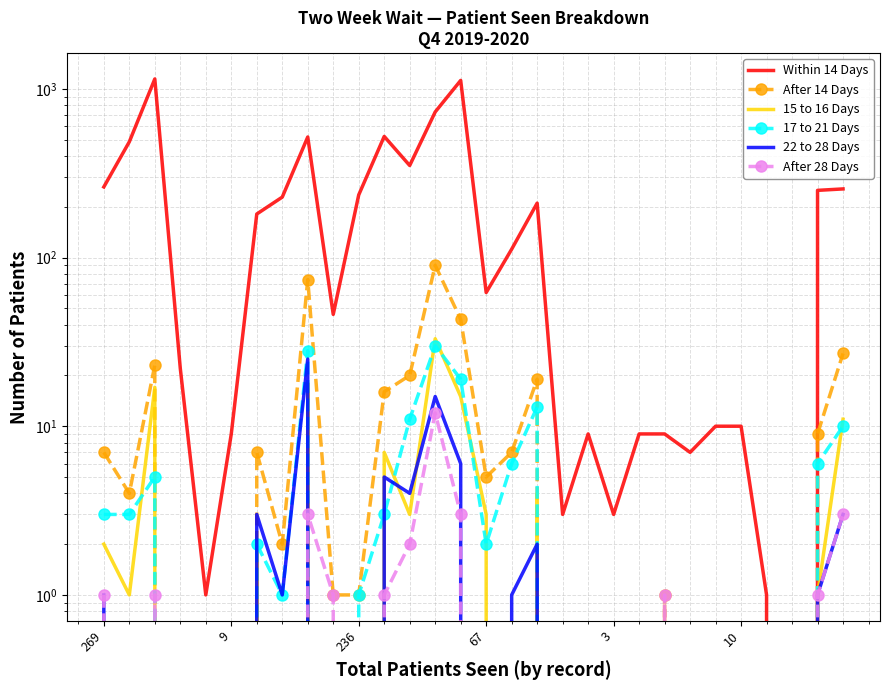

Rank the series by their maximum value, from highest to lowest.

Within 14 Days, After 14 Days, 15 to 16 Days, 17 to 21 Days, 22 to 28 Days, After 28 Days